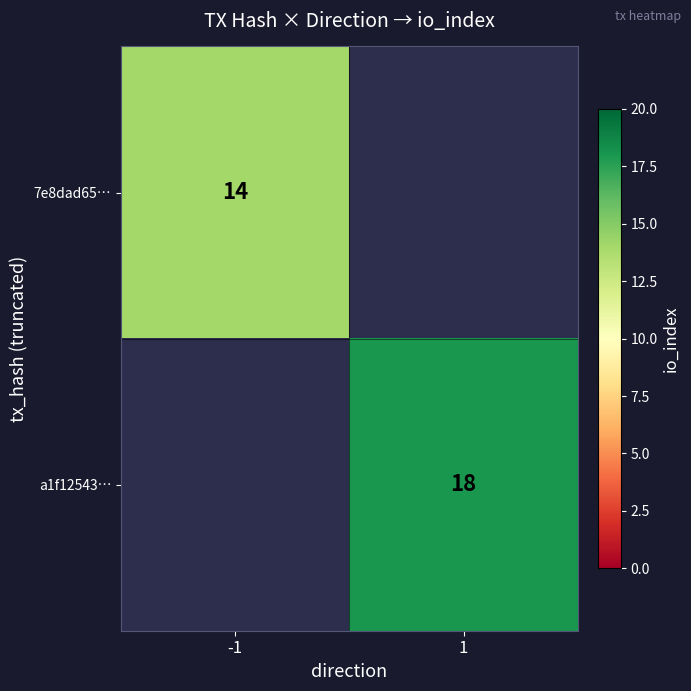

Is it true that a1f12543… equals 24 at 1?

False